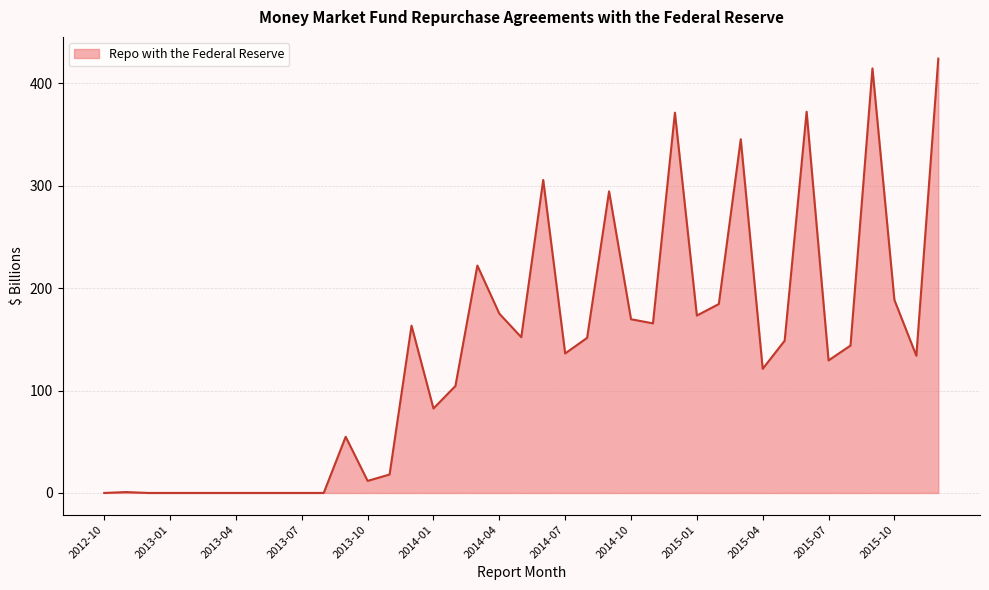

True or false: there are more than 0 points higher than both neighbors.

True